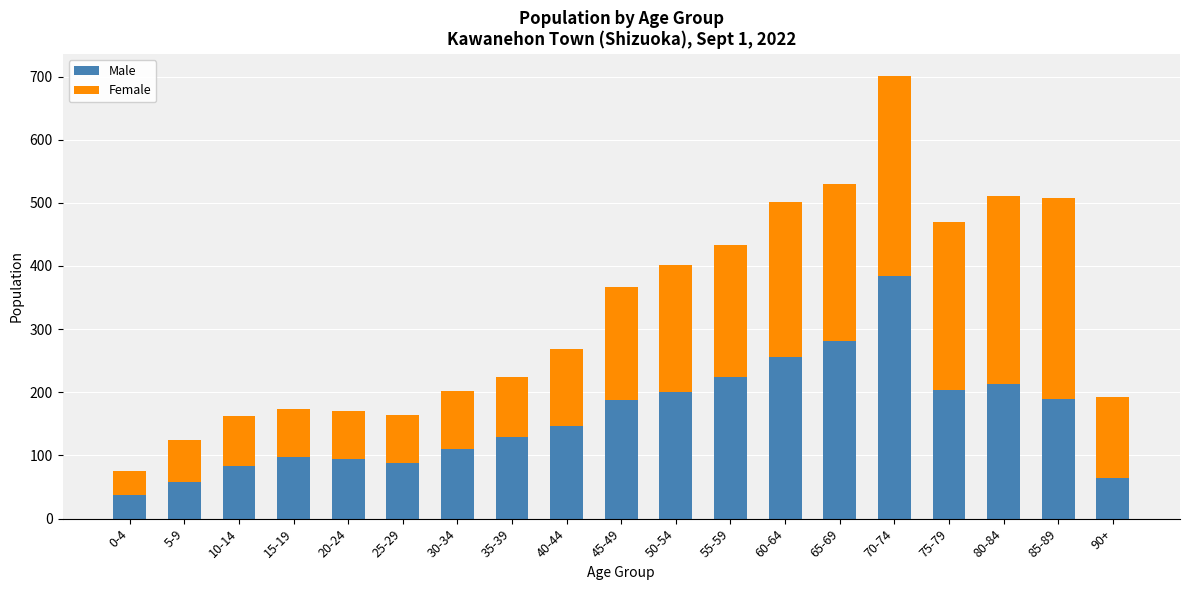

What is the minimum value for Male?

38